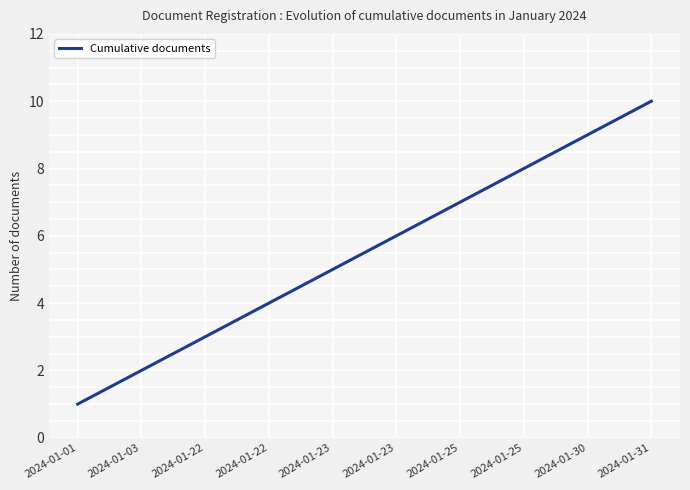

Count the values in the range 3 to 8.

6